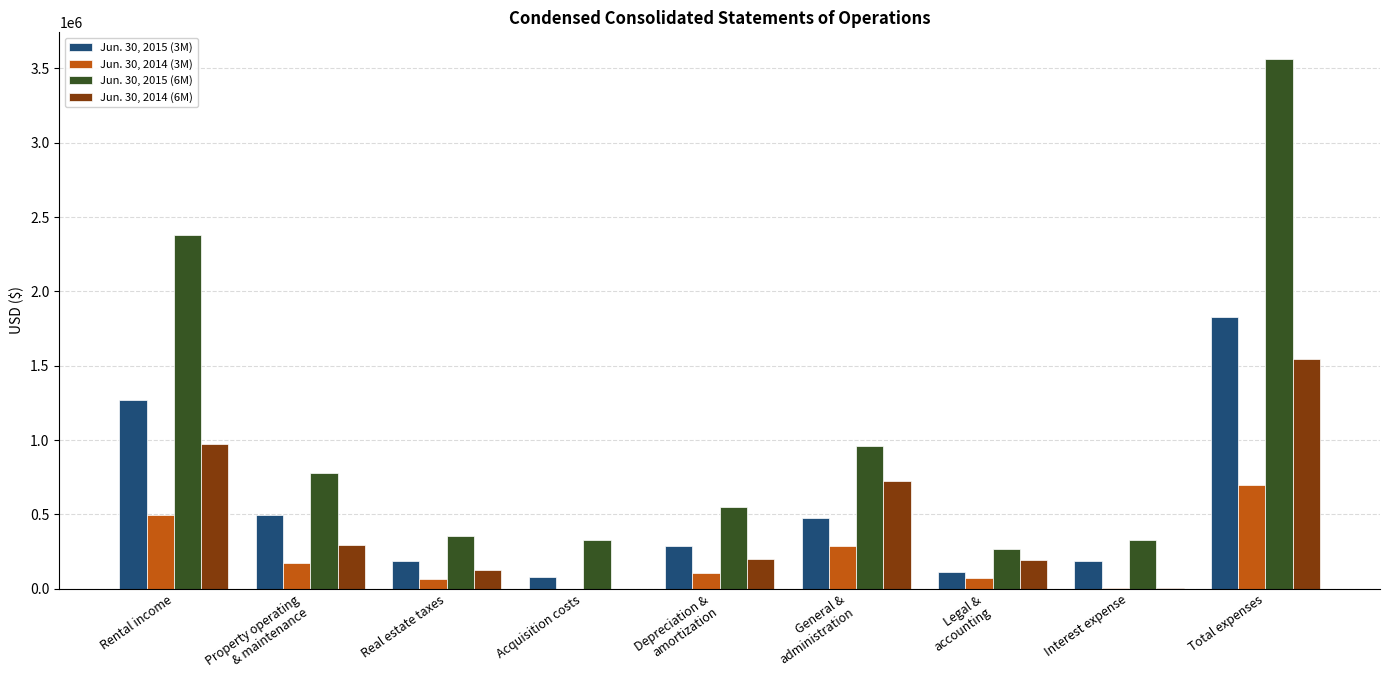

What is the spread (max minus min) of values at Total expenses?

2867306